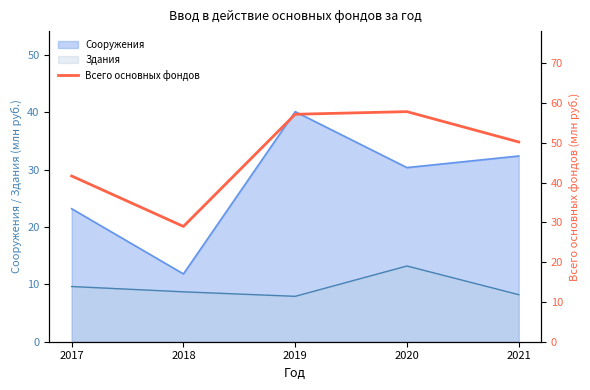

How many data points are less than 50?

2